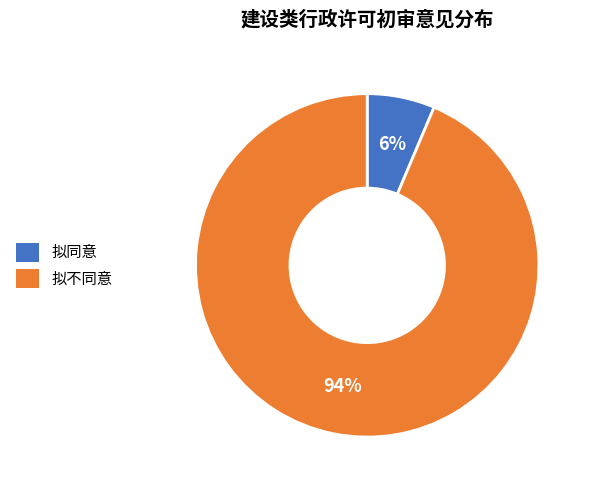

To the nearest percent, what is the average slice percentage?

50%